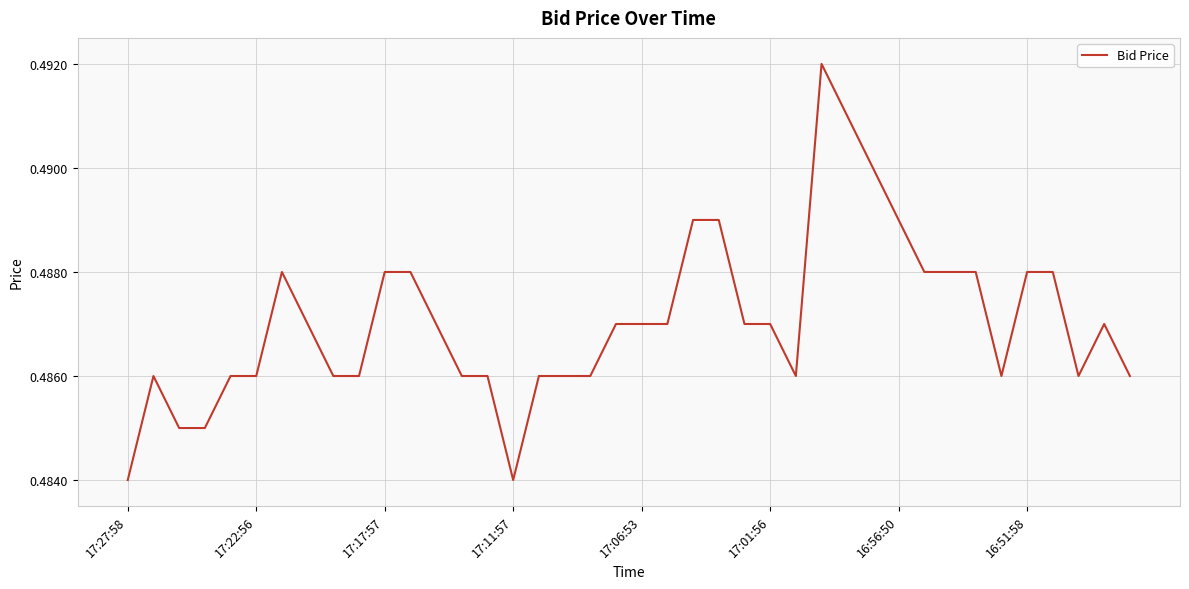

Which has a higher value, 17:22:56 or 17:27:58?

17:22:56